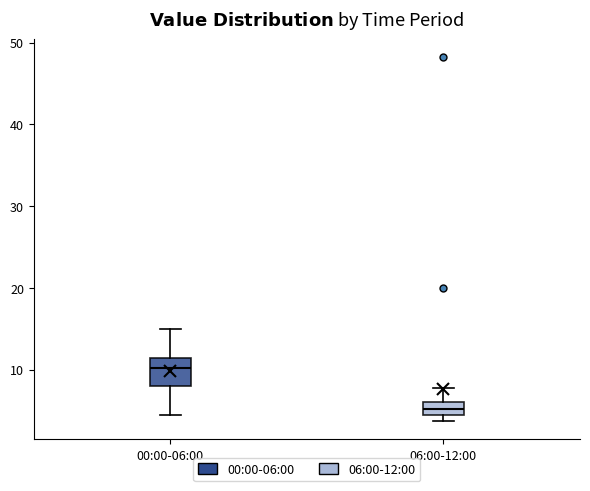

Reading left to right, transcribe this box plot: for each box, give where its median line is, the range the box spans, and where its two whiskers end, as read against the y-axis. The values are not printed on the chart, so give them approximately, as read against the axis.

00:00-06:00: median 10, box 8 to 11, whiskers 4 to 15
06:00-12:00: median 5, box 4 to 6, whiskers 4 (just below the box's lower edge) to 8